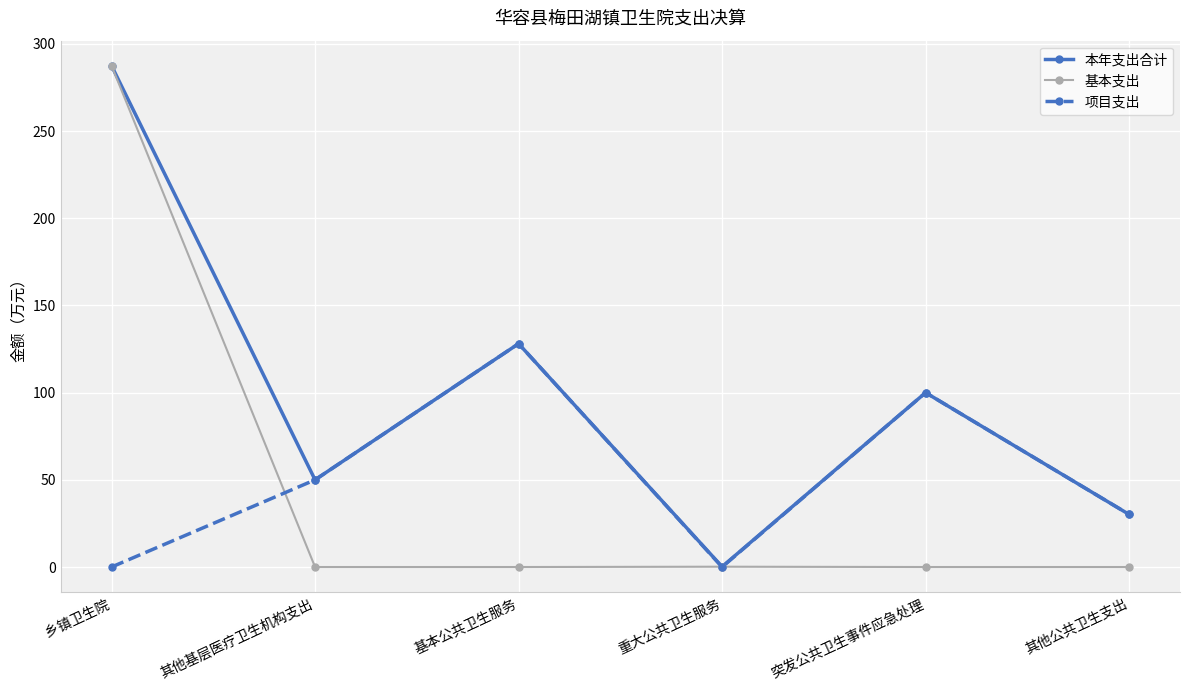

What is the value of the 本年支出合计 point at the 5th from the left?

100.0